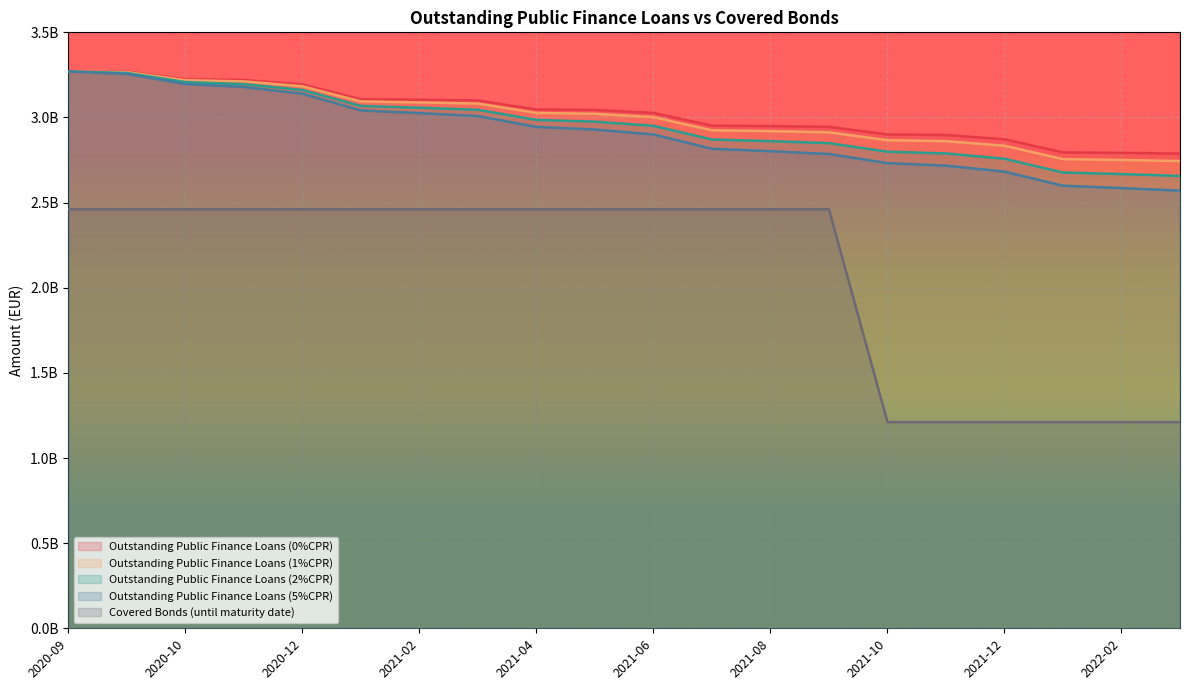

At which label is Outstanding Public Finance Loans (2%CPR) closest to 2963522334?

2021-05